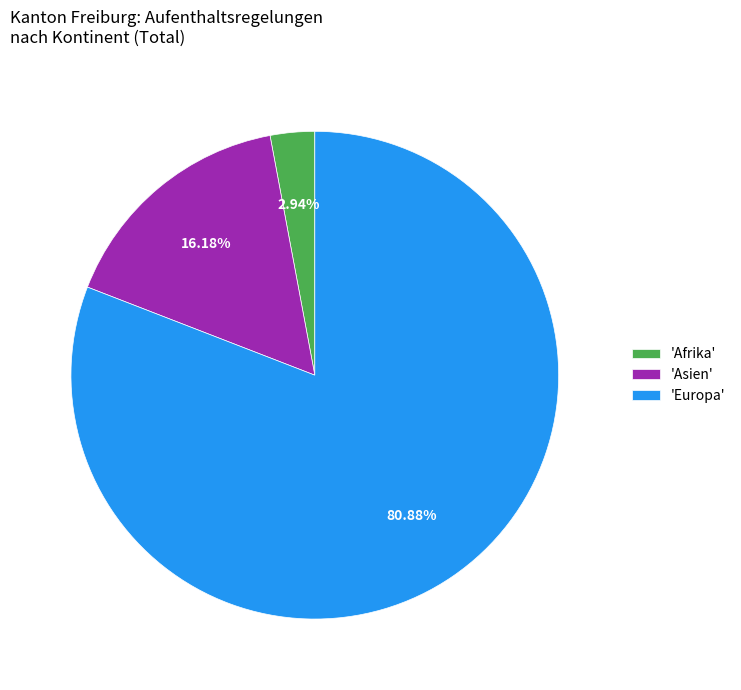

Is the sum of 'Europa' and 'Afrika' greater than half?

Yes